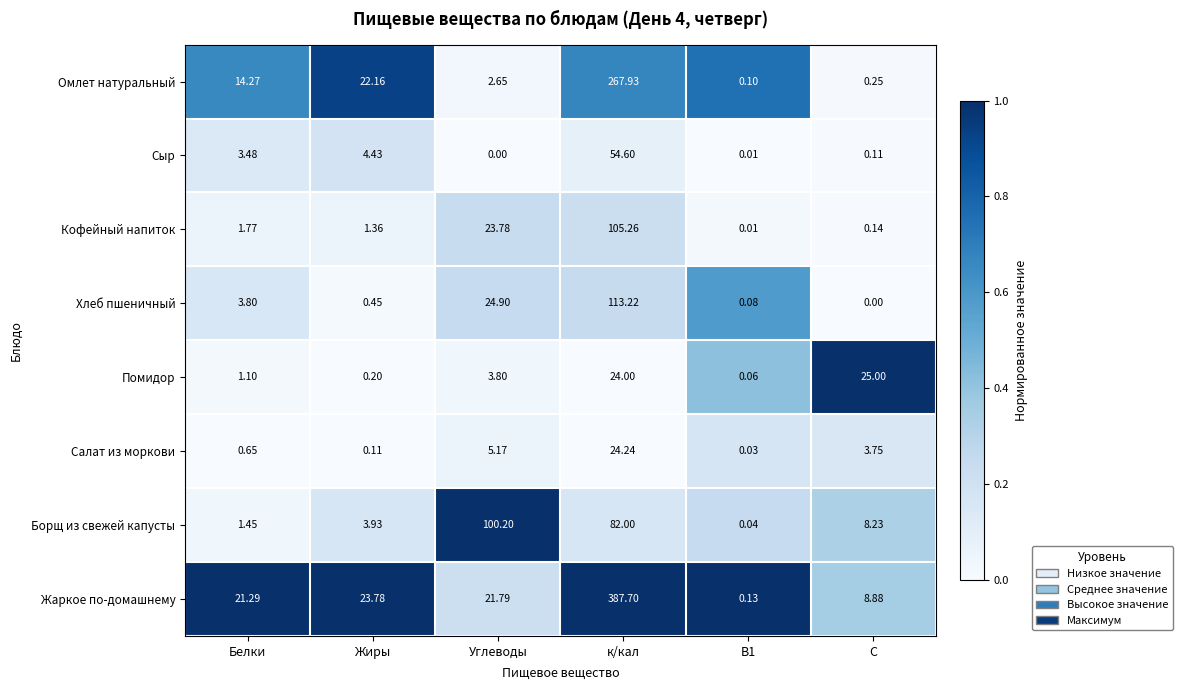

At which label does Омлет натуральный reach its peak?

к/кал